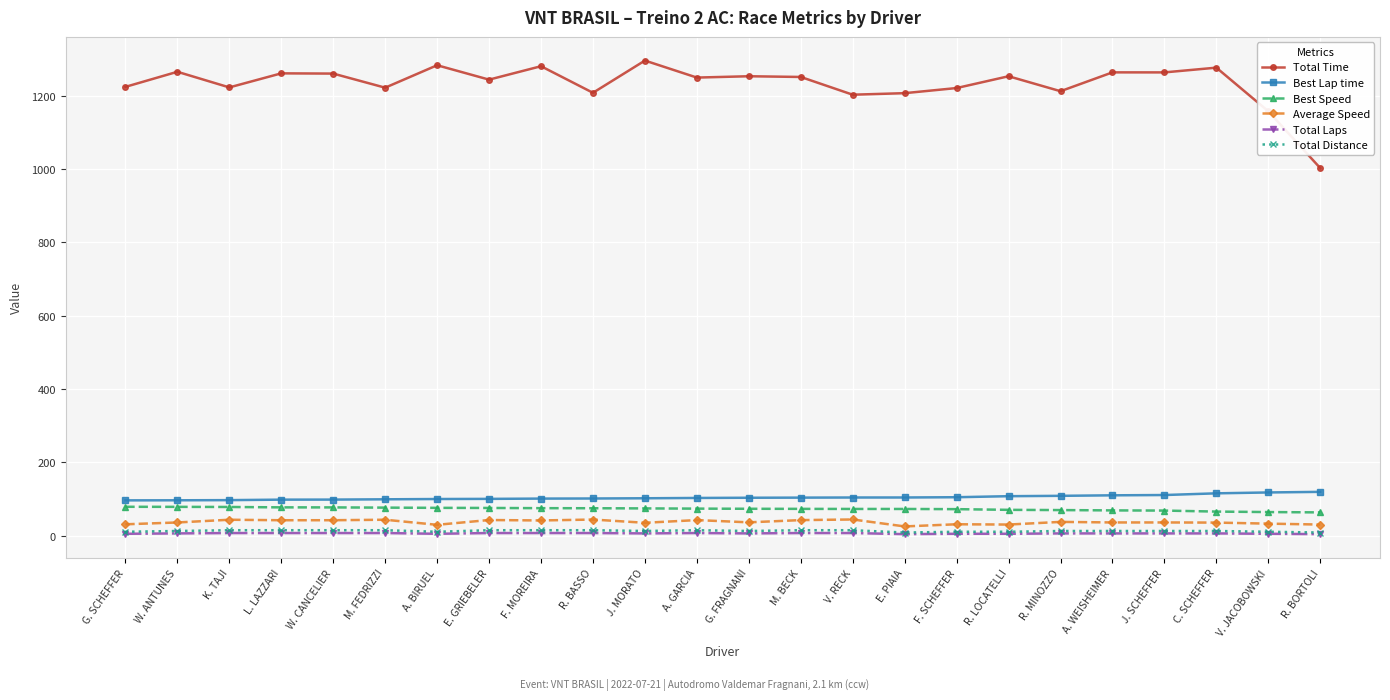

How many values in the Total Time series exceed 1251?

12